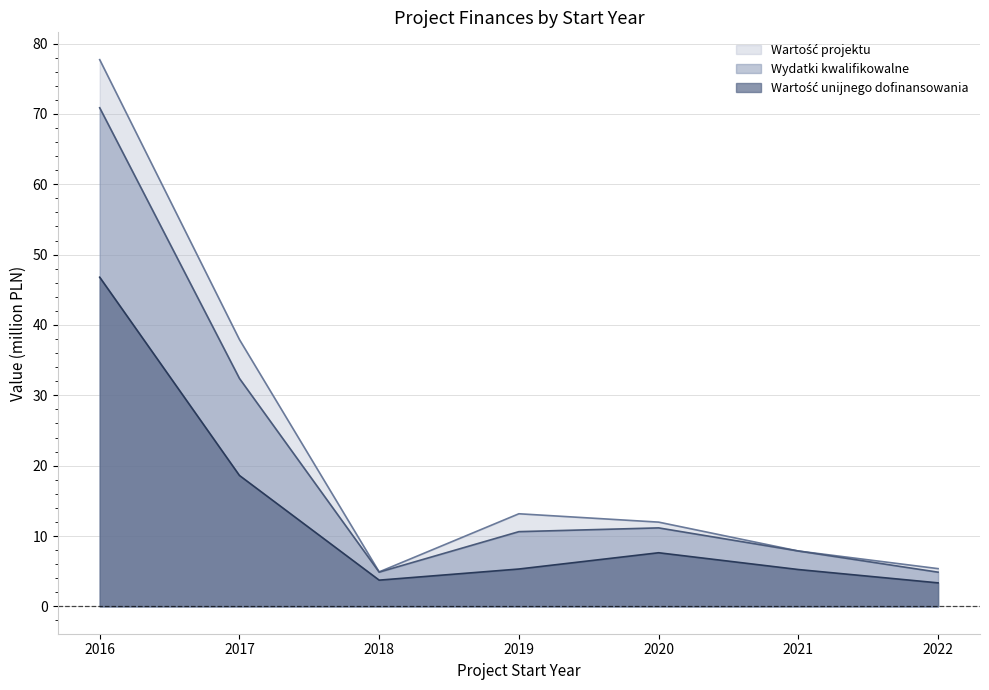

What is the lowest value of the Wartość unijnego dofinansowania series?

3.3